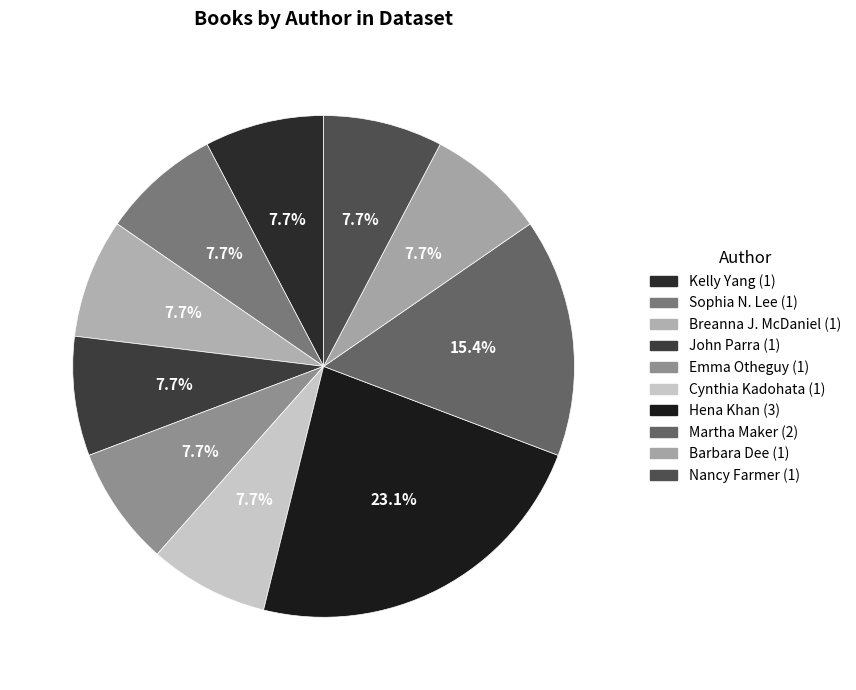

Count the number of slices in the pie.

10